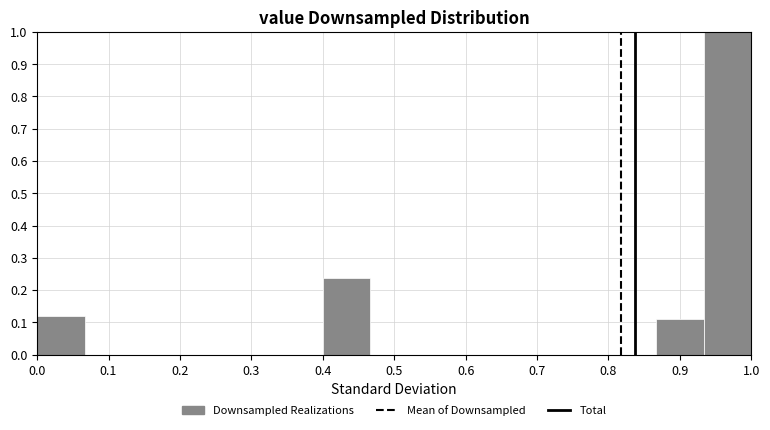

Reading left to right, transcribe this chart: for each bar, give the range it covers on the x-axis and its height. Neither the bar edges nor the heights are printed on the chart, so give them approximately, as read against the axes.

0.00 to 0.07: 0.12
0.07 to 0.13: 0
0.13 to 0.20: 0
0.20 to 0.27: 0
0.27 to 0.33: 0
0.33 to 0.40: 0
0.40 to 0.47: 0.24
0.47 to 0.53: 0
0.53 to 0.60: 0
0.60 to 0.67: 0
0.67 to 0.73: 0
0.73 to 0.80: 0
0.80 to 0.87: 0
0.87 to 0.93: 0.11
0.93 to 1.00: 1.00